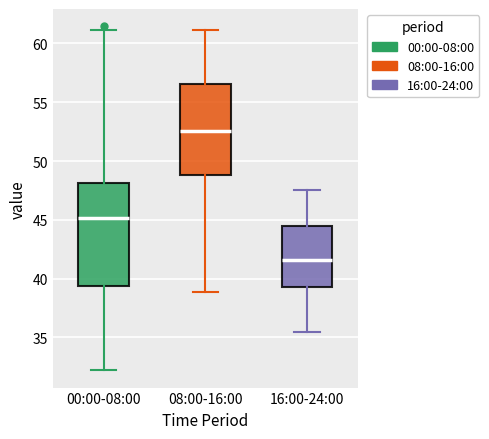

Where is the upper edge of the box for 00:00-08:00 on the y-axis? The values are not printed on the chart, so give them approximately, as read against the axis.

48.0